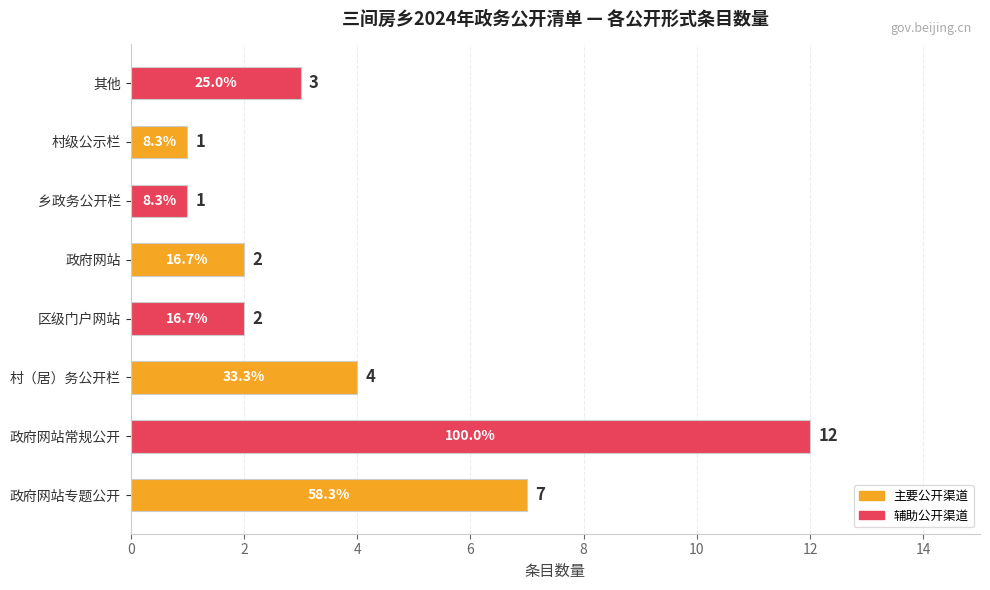

Which has a higher value, 乡政务公开栏 or 其他?

其他